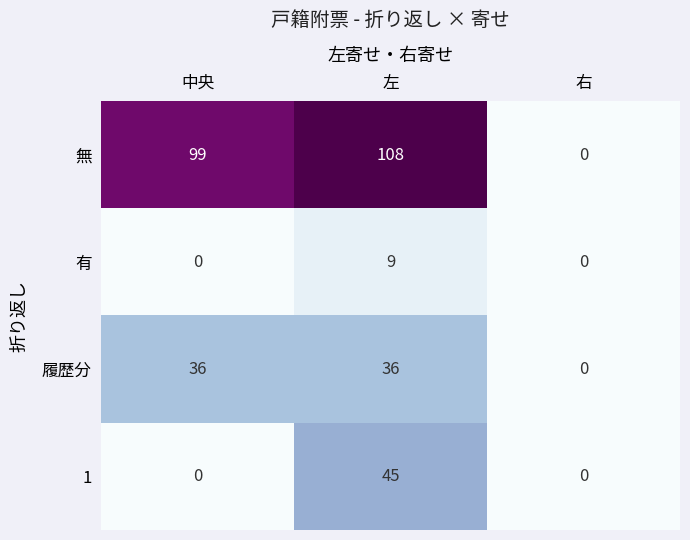

At how many categories does at least one series exceed 48?

2